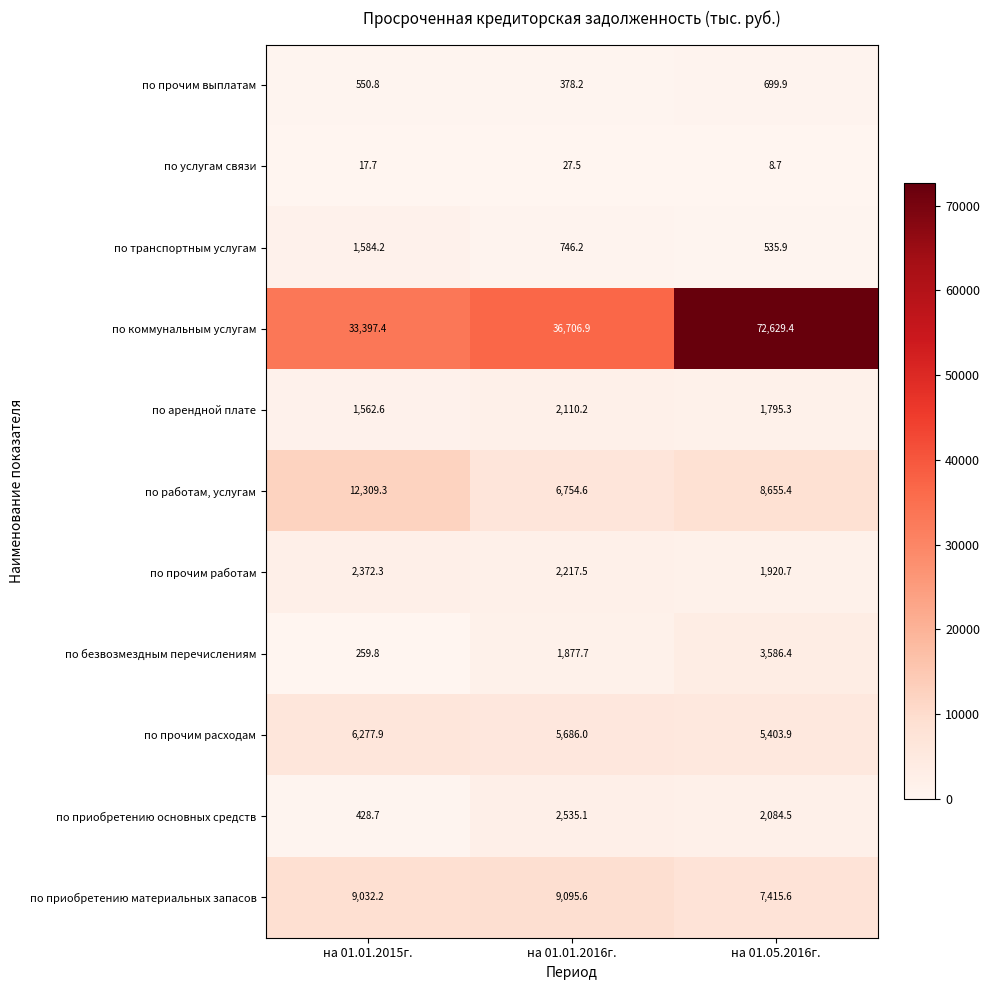

How many categories are shown in the chart?

3